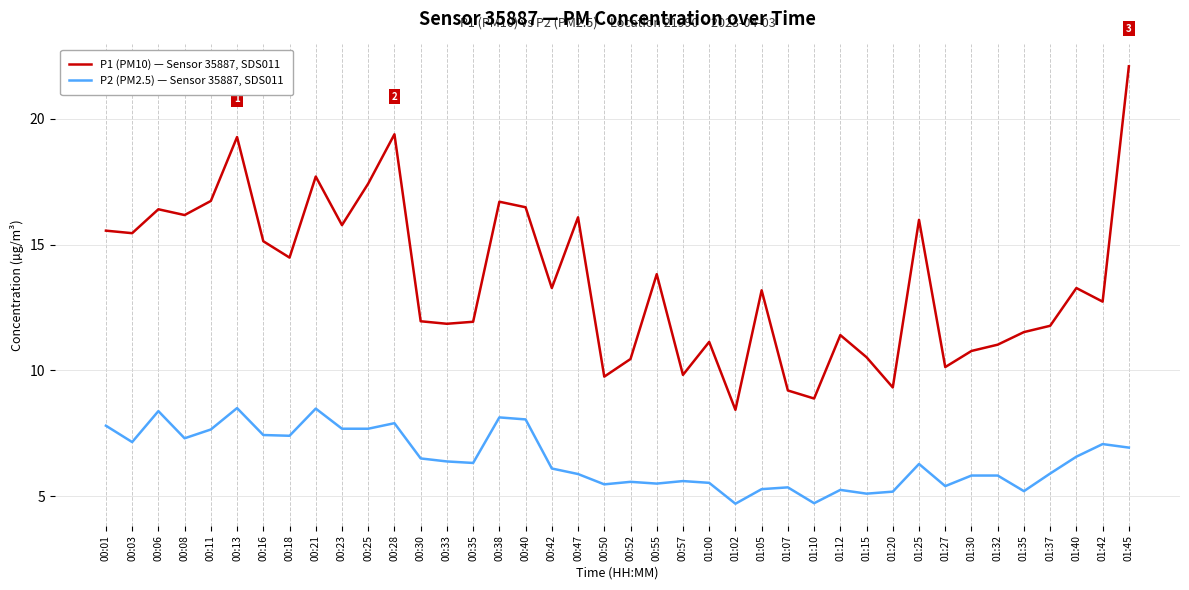

Which category has the highest value in the P1 (PM10) — Sensor 35887, SDS011 series?

01:45